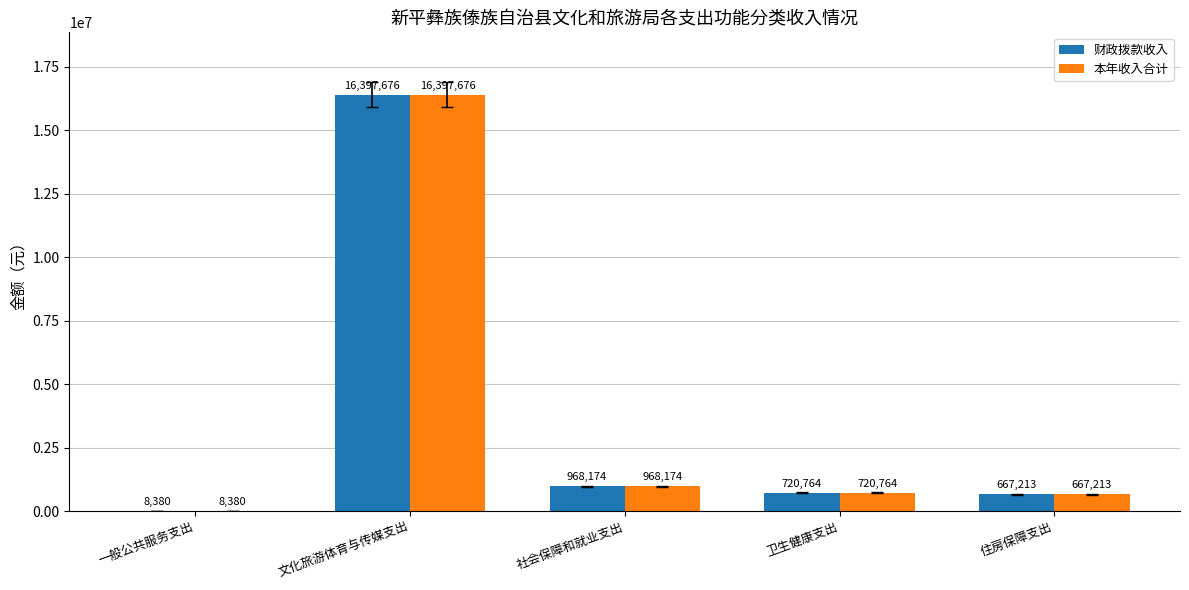

At which label does 本年收入合计 first exceed 720763?

文化旅游体育与传媒支出